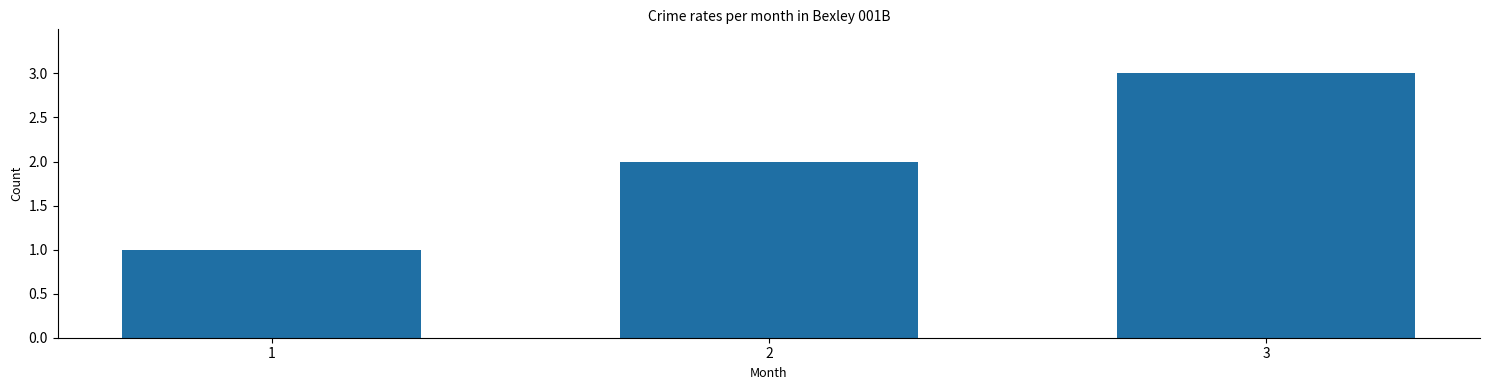

True or false: the data shows 2 at 2.

True